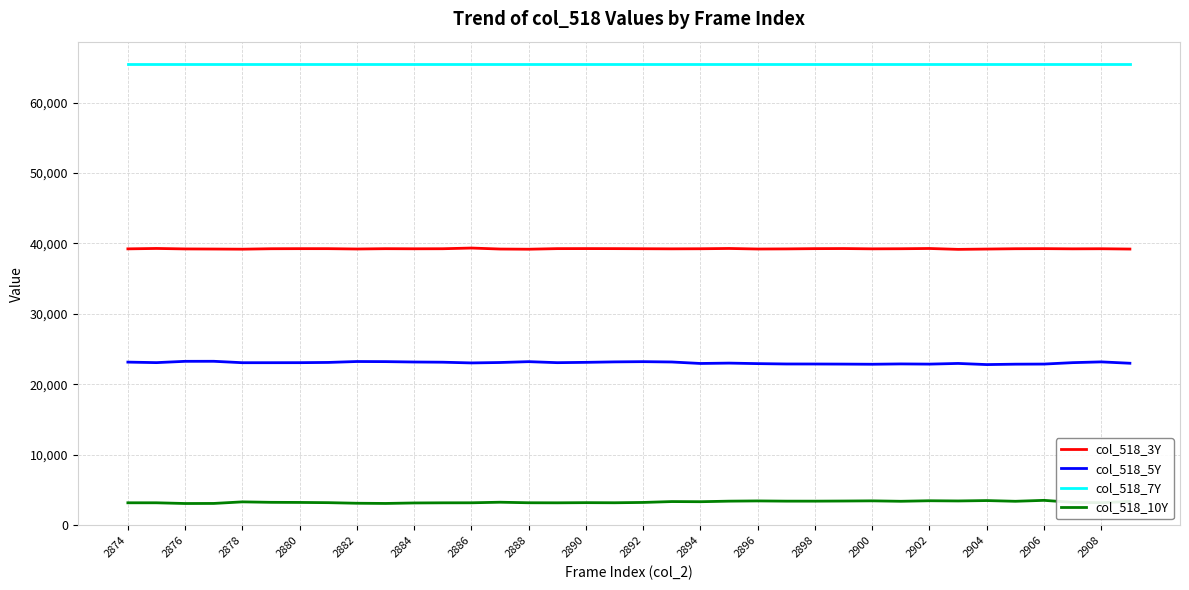

What is the lowest value of the col_518_7Y series?

65535